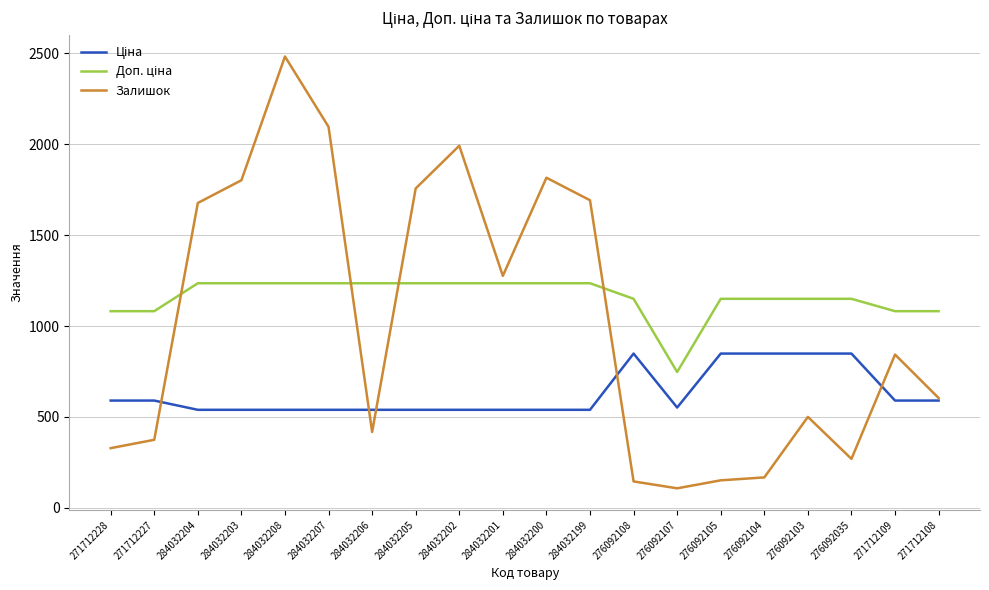

At how many categories does at least one series exceed 1171?

10